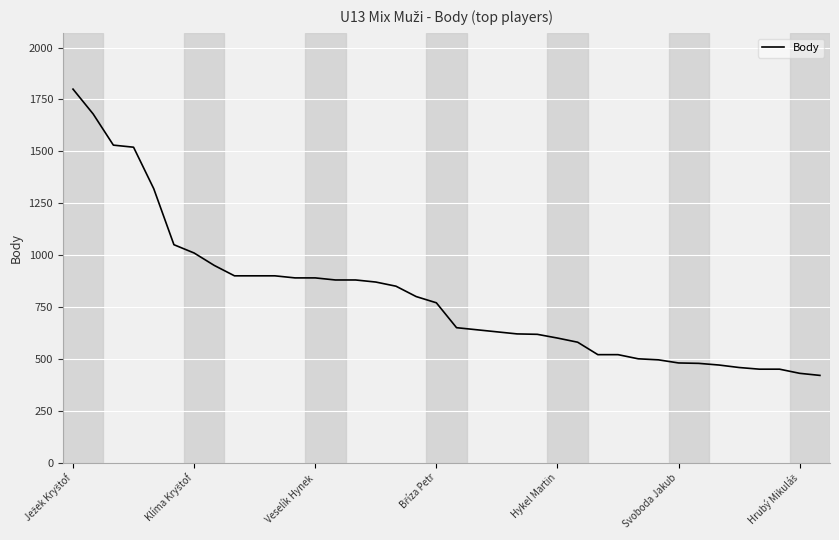

What is the difference between the maximum and minimum values?

1380